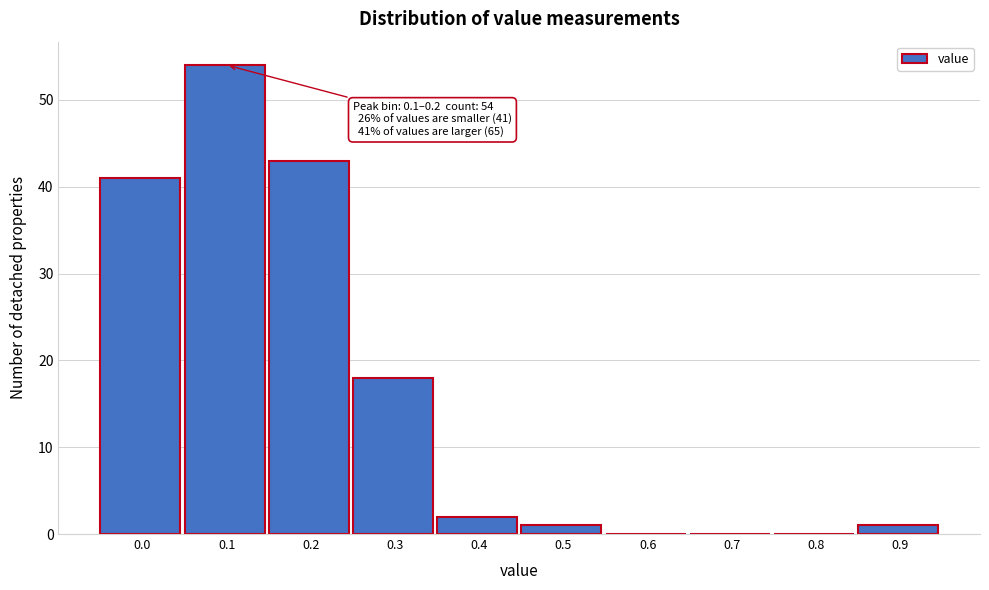

Reading left to right, extract all data points from this chart.

0.0=41	0.1=54	0.2=43	0.3=18	0.4=2	0.5=1	0.6=0	0.7=0	0.8=0	0.9=1